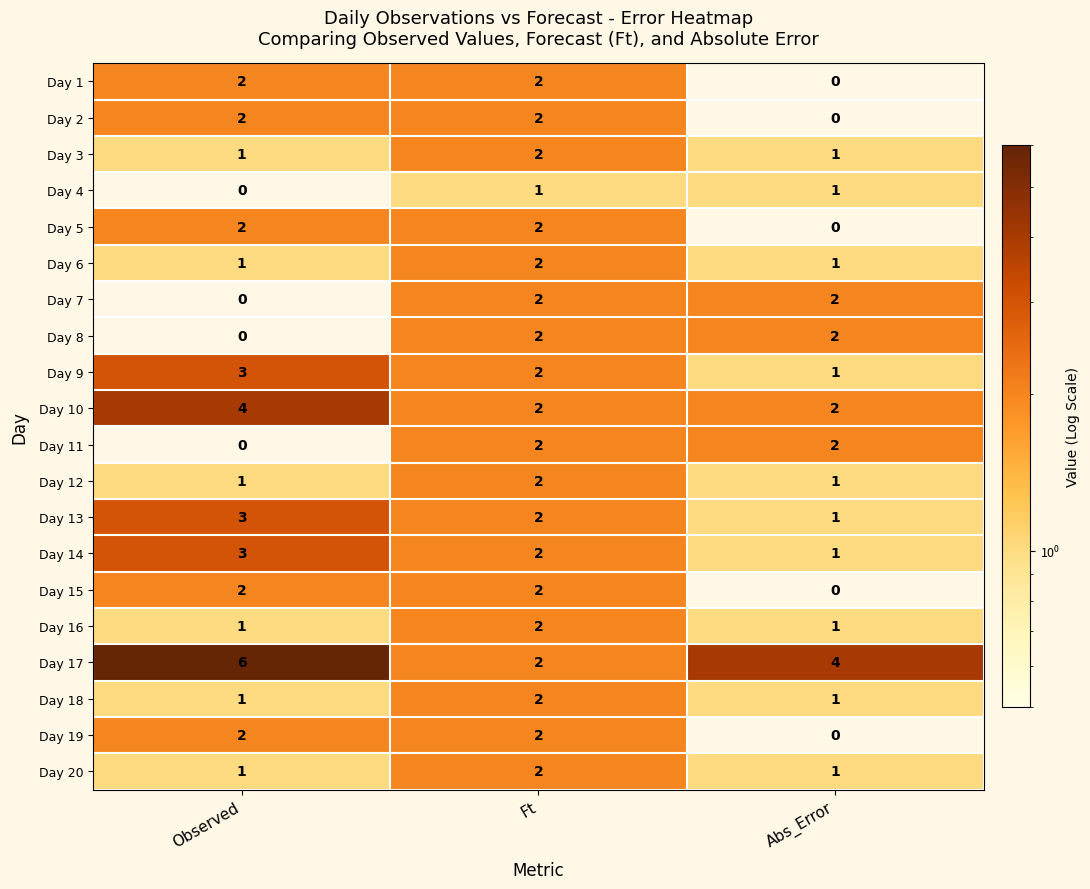

Which series has the widest spread of values?

Day 17